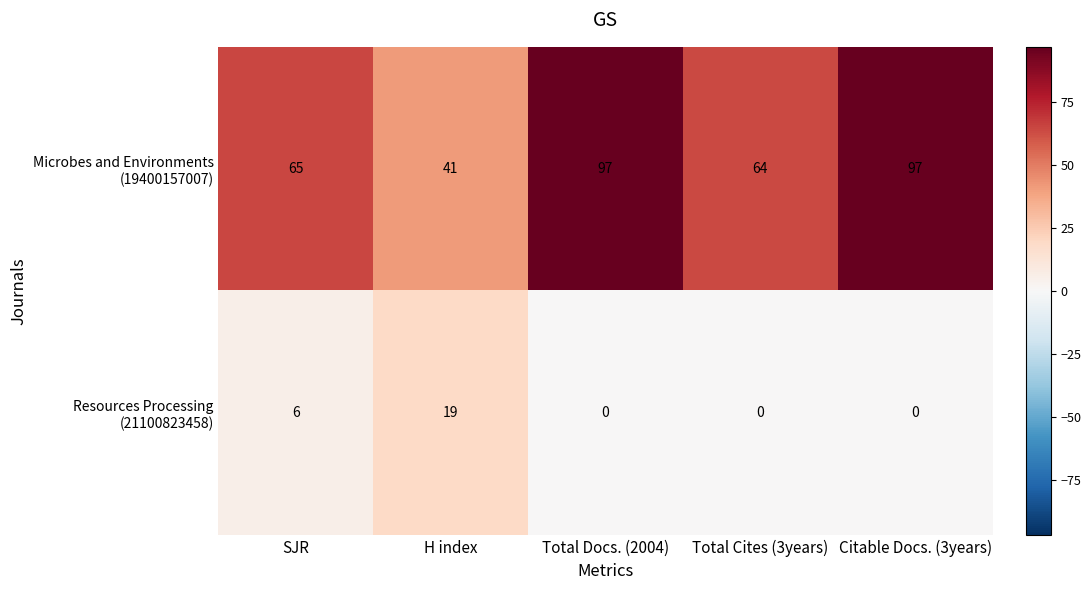

What is the difference between the highest and lowest values at SJR?

59